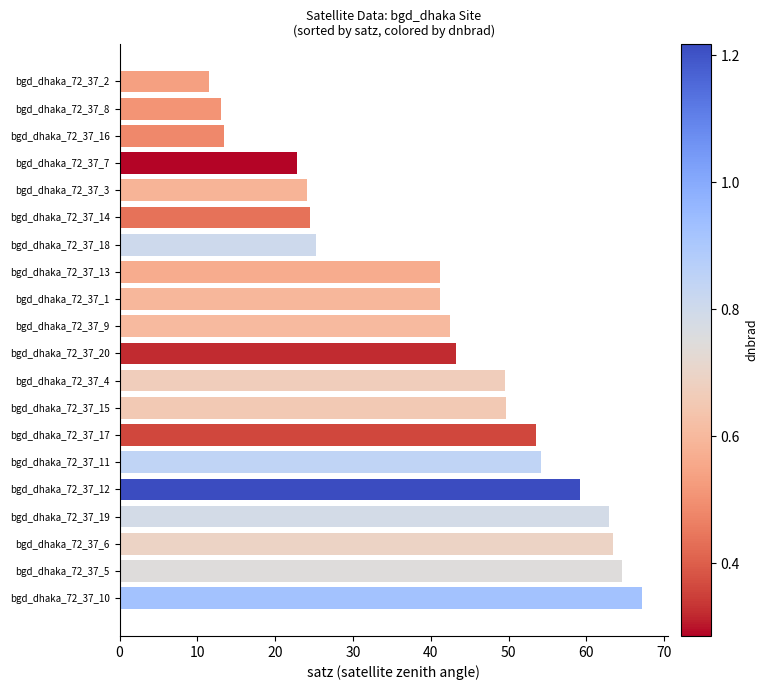

What is the ratio of the value at bgd_dhaka_72_37_3 to the value at bgd_dhaka_72_37_17?

0.5